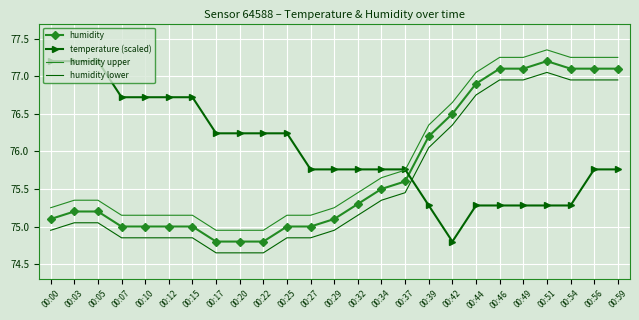

What is the total value across all series at 00:00?

302.5